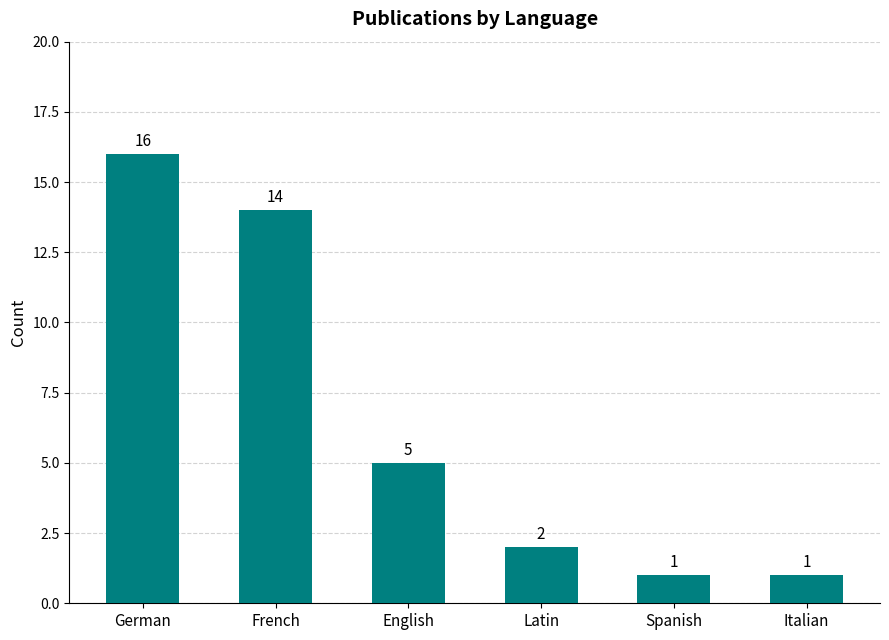

What is the greatest value displayed?

16